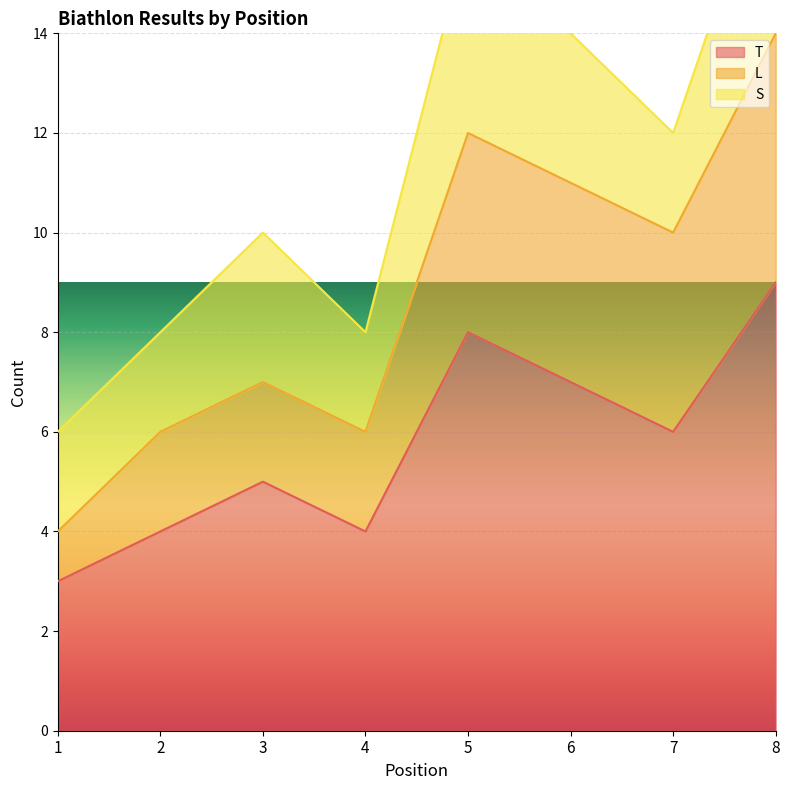

True or false: L and T cross at least once.

False